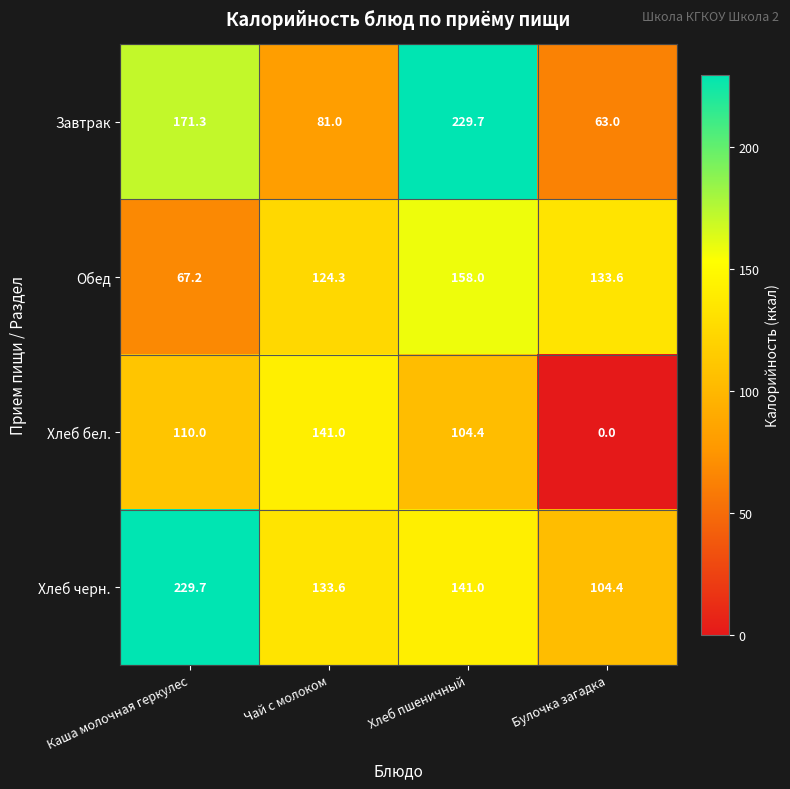

Reading left to right, extract all data points from this chart.

Завтрак: Каша молочная геркулес=171.3	Чай с молоком=81.0	Хлеб пшеничный=229.7	Булочка загадка=63.0
Обед: Каша молочная геркулес=67.2	Чай с молоком=124.3	Хлеб пшеничный=158.0	Булочка загадка=133.6
Хлеб бел.: Каша молочная геркулес=110.0	Чай с молоком=141.0	Хлеб пшеничный=104.4	Булочка загадка=0.0
Хлеб черн.: Каша молочная геркулес=229.7	Чай с молоком=133.6	Хлеб пшеничный=141.0	Булочка загадка=104.4